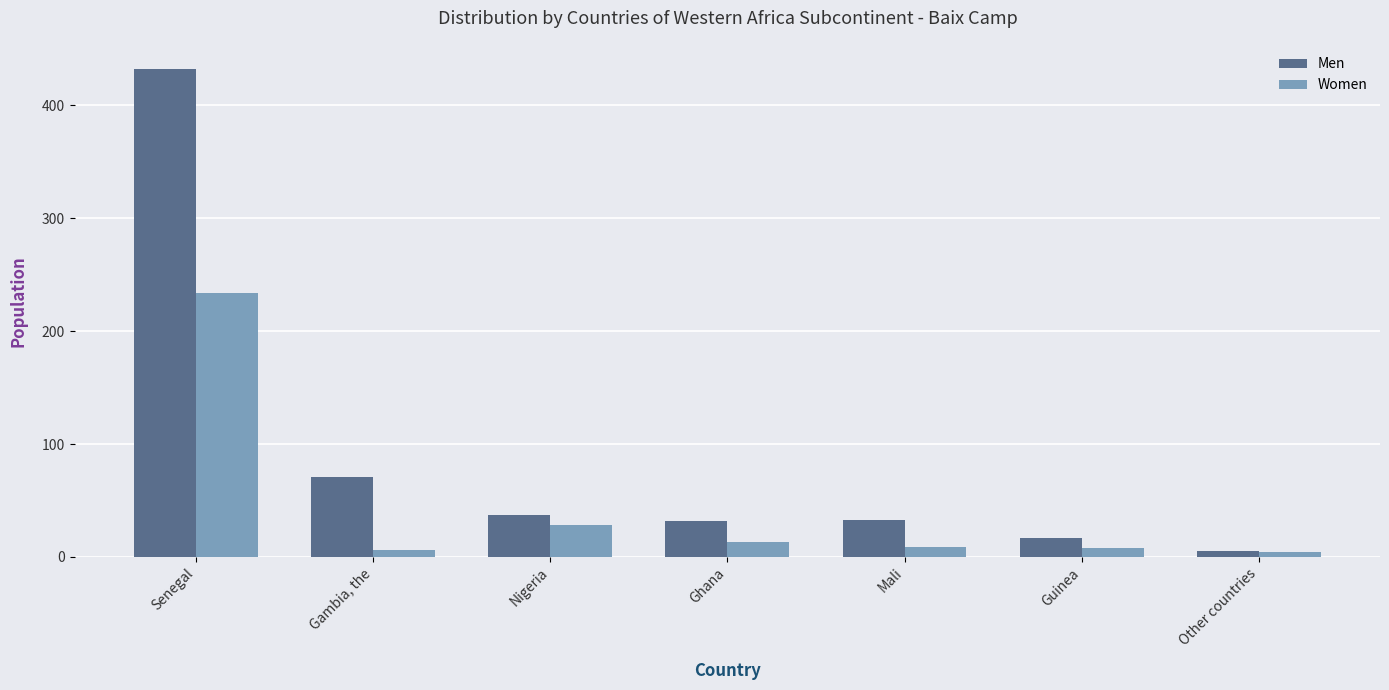

How many series are shown in this chart?

2